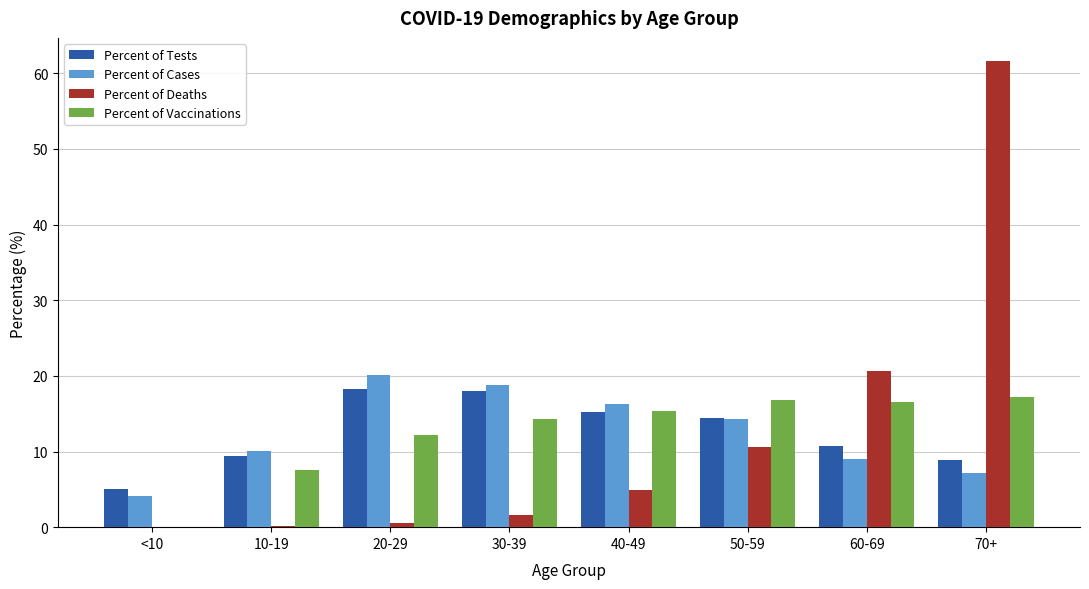

At which category is the sum across all series the highest?

70+